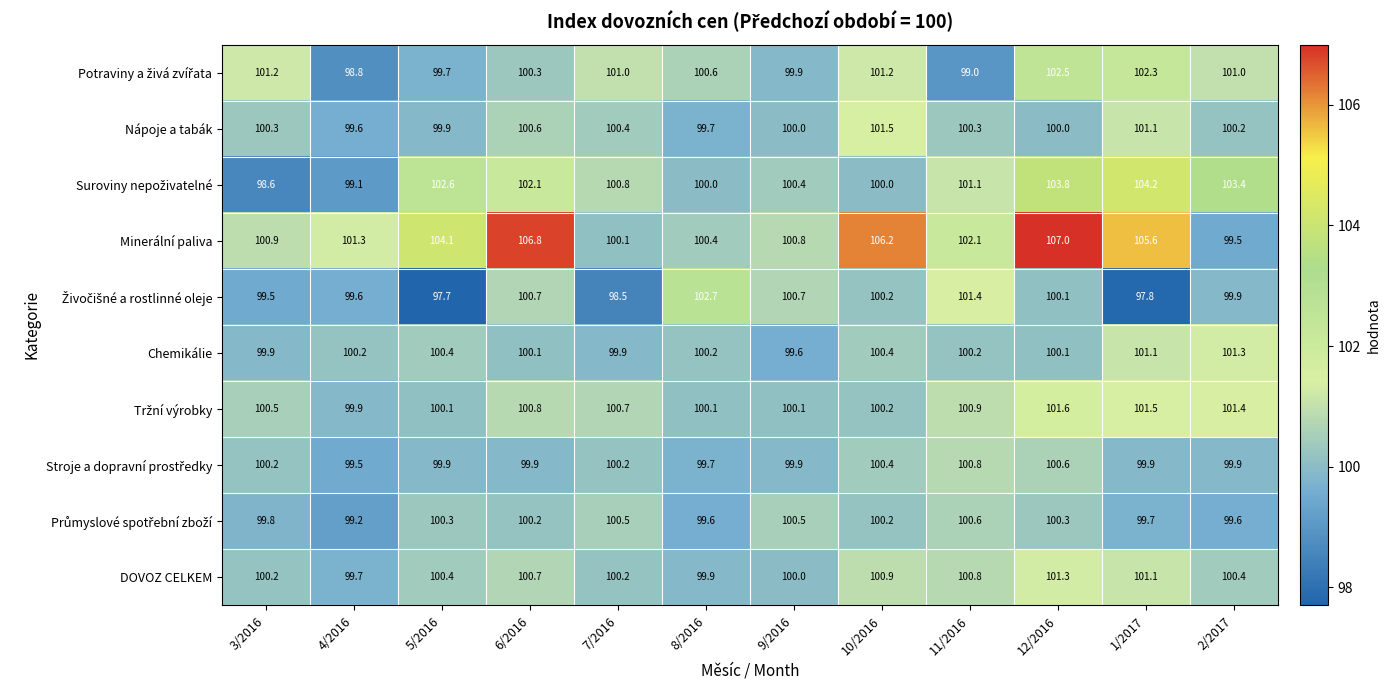

At which category is the sum across all series the highest?

12/2016